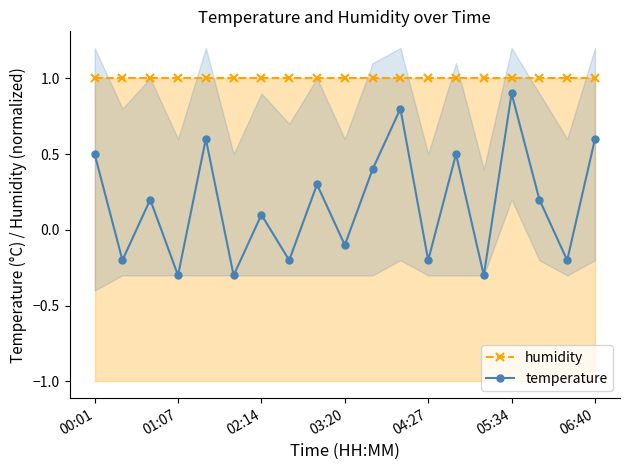

Where does the temperature series first go above 0?

00:01